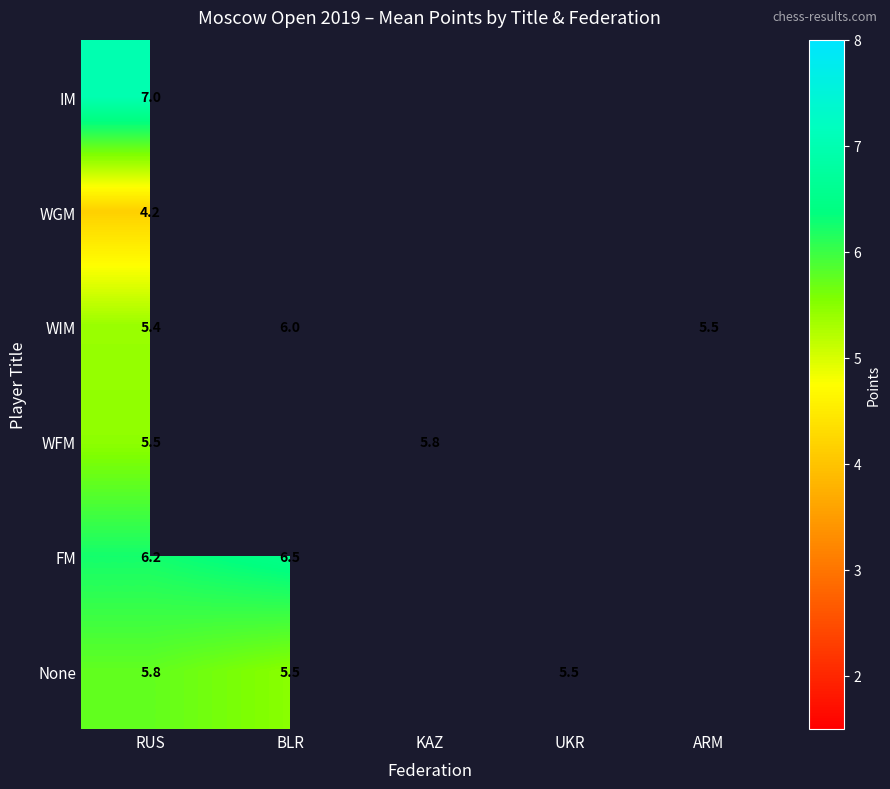

At how many categories does at least one series exceed 6?

2